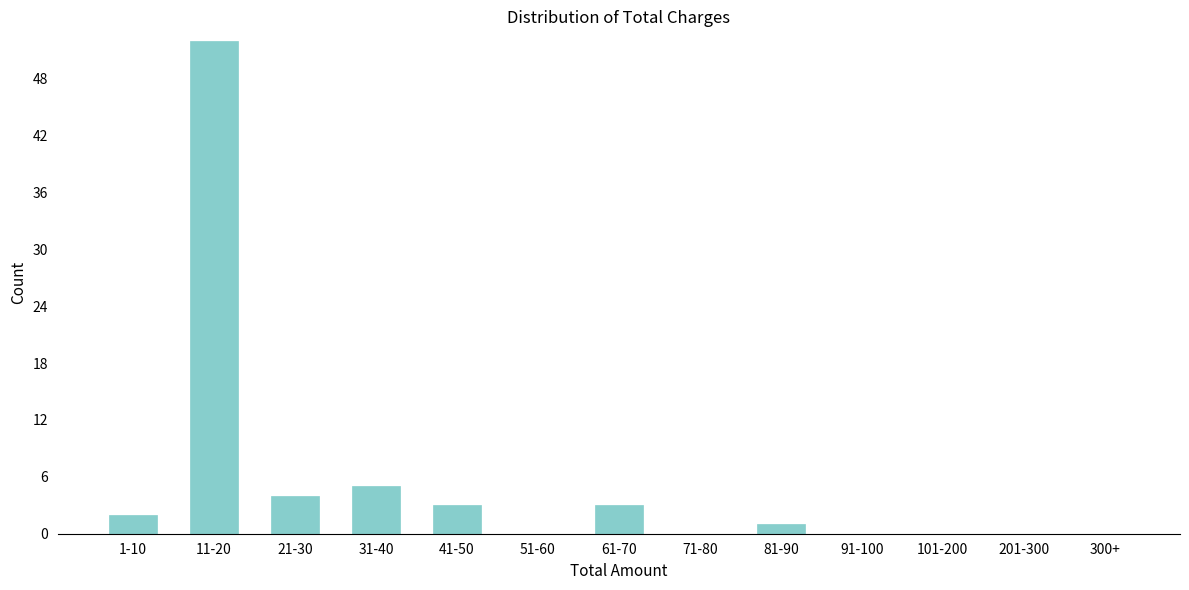

Reading left to right, what are all the values shown in this chart?

1-10=2	11-20=52	21-30=4	31-40=5	41-50=3	51-60=0	61-70=3	71-80=0	81-90=1	91-100=0	101-200=0	201-300=0	300+=0